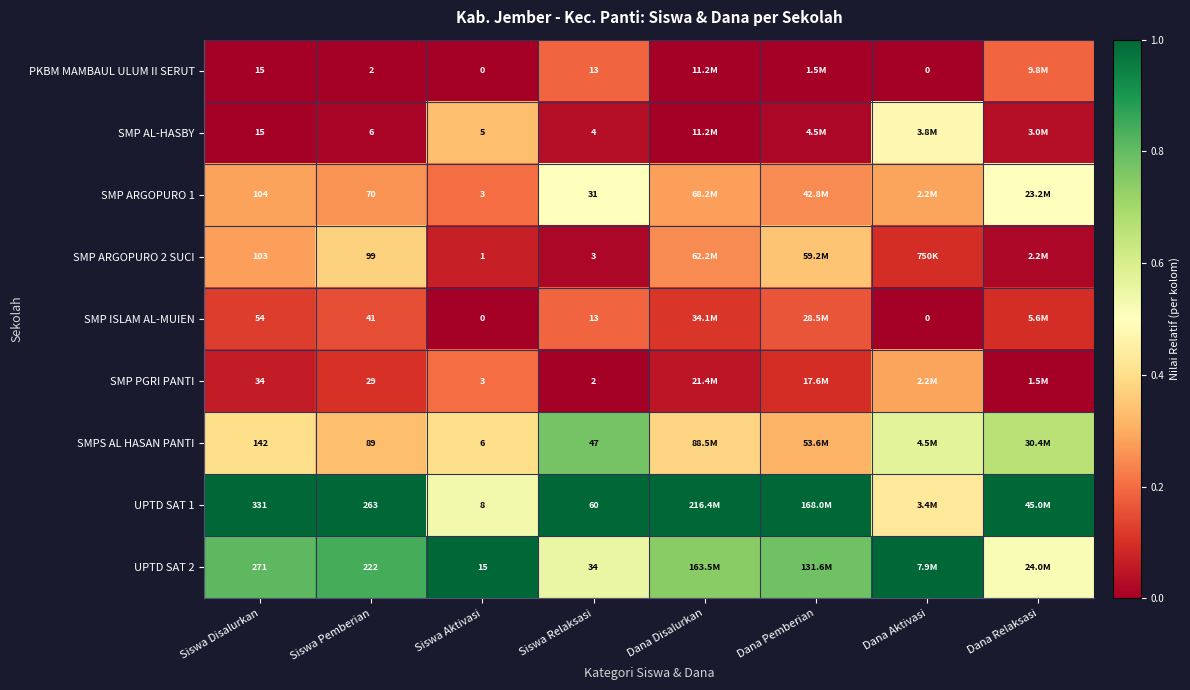

Is the value of PKBM MAMBAUL ULUM II SERUT at Siswa Relaksasi greater than the value of UPTD SAT 1 at Siswa Relaksasi?

No